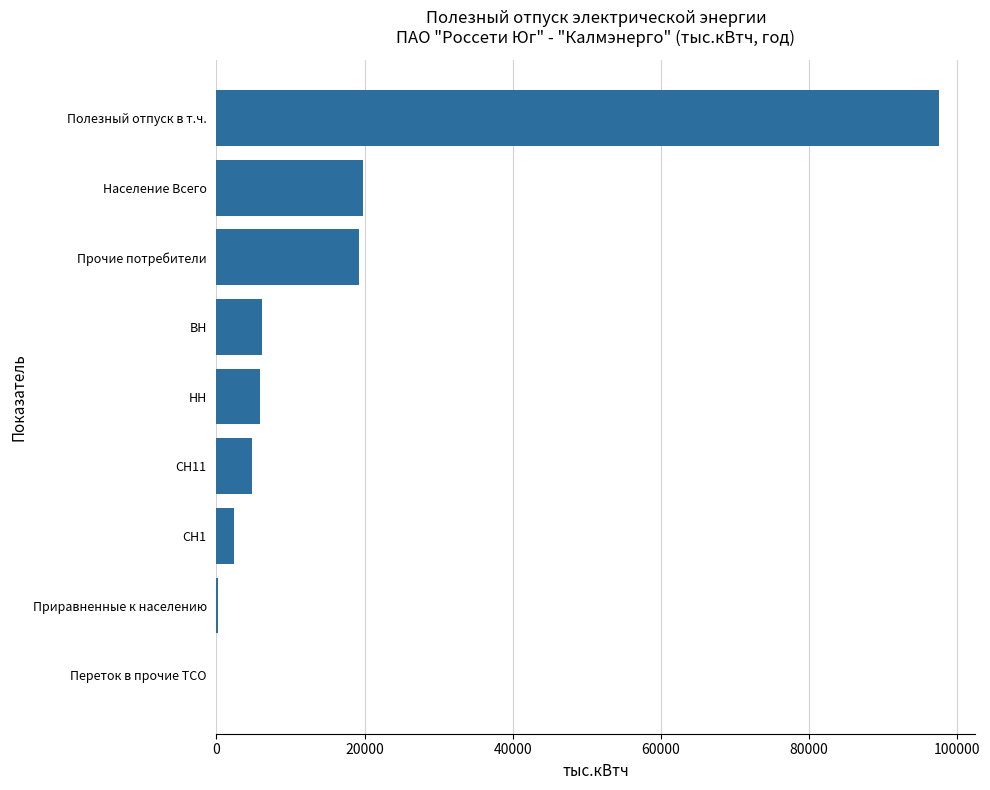

Approximately how many times larger is the value at НН compared to Население Всего?

0.3